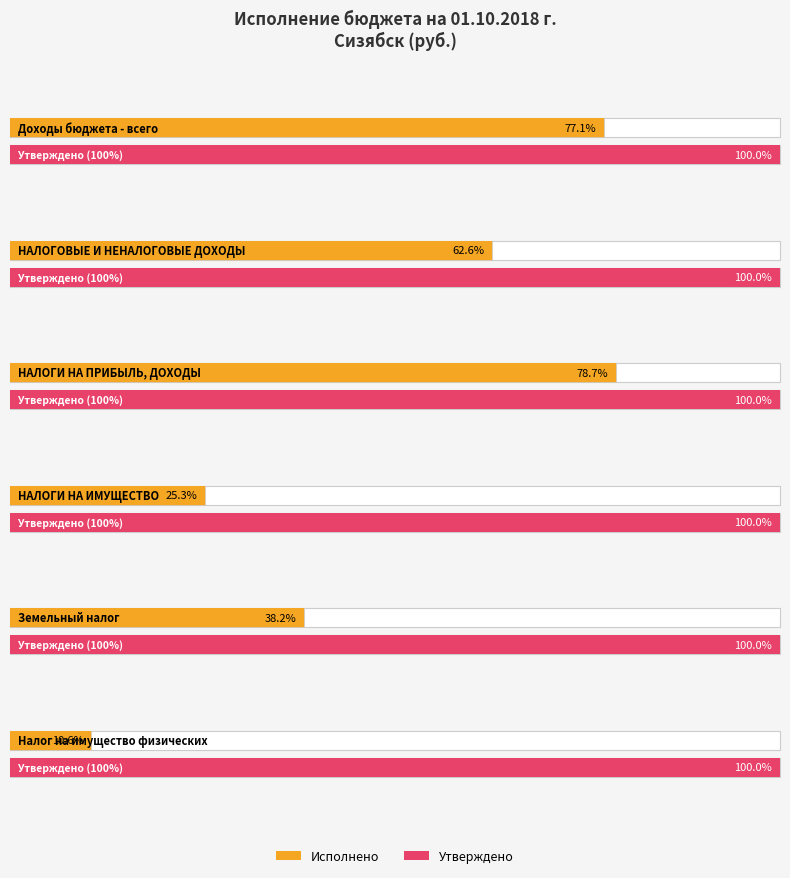

Reading left to right, extract all data points from this chart.

Утвержденные бюджетные назначения: 6628845.0	674470.0	378000.0	178000.0	95000.0	83000.0
Исполнено: 5110887.3	421936.8	297606.2	45051.5	36293.3	8758.1